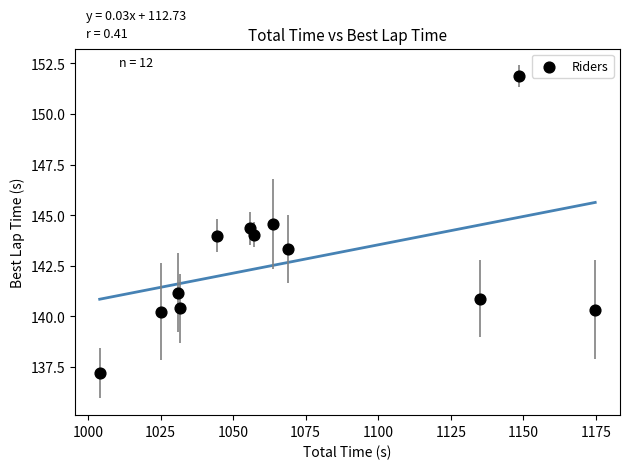

What is the range of Y values (max minus min)?

14.7